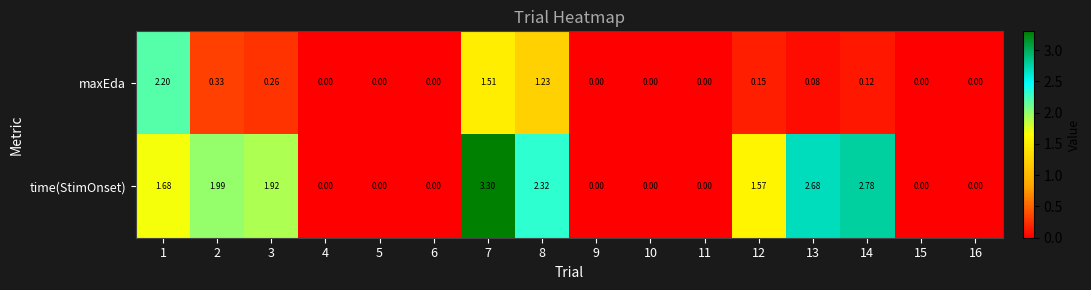

Which series changed the most between 7 and 8?

time(StimOnset)